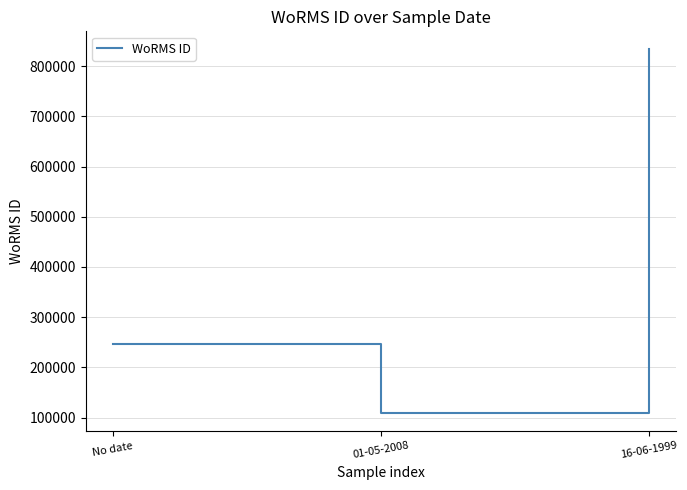

Rank the categories by value from highest to lowest.

16-06-1999, No date, 01-05-2008